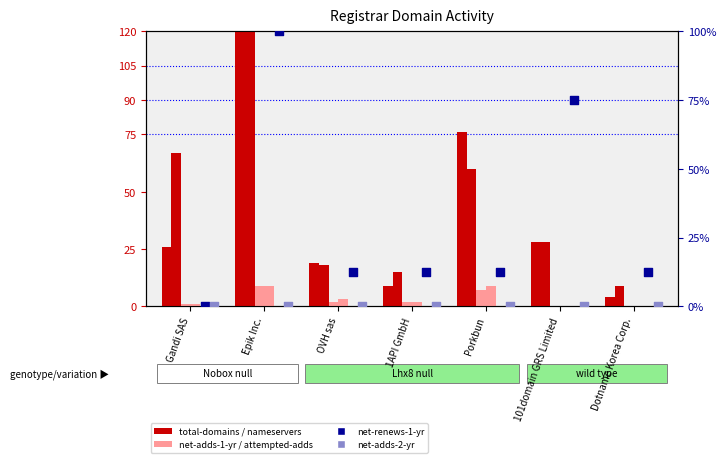

Which series has the widest spread of Y values?

total-domains